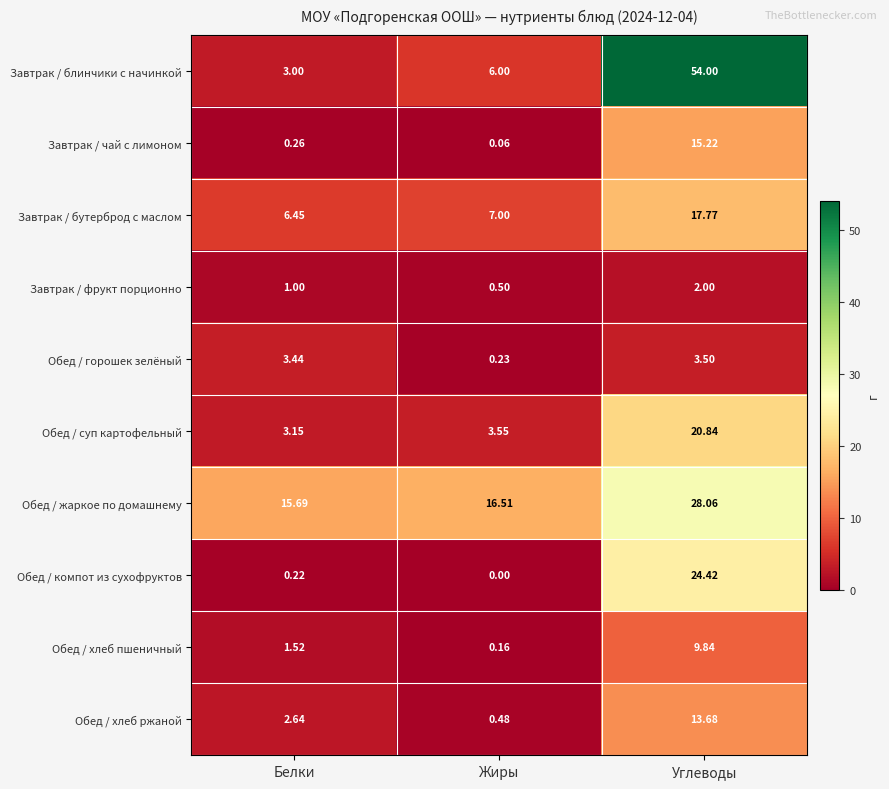

Where is Завтрак / блинчики с начинкой nearest to the value 28?

Жиры